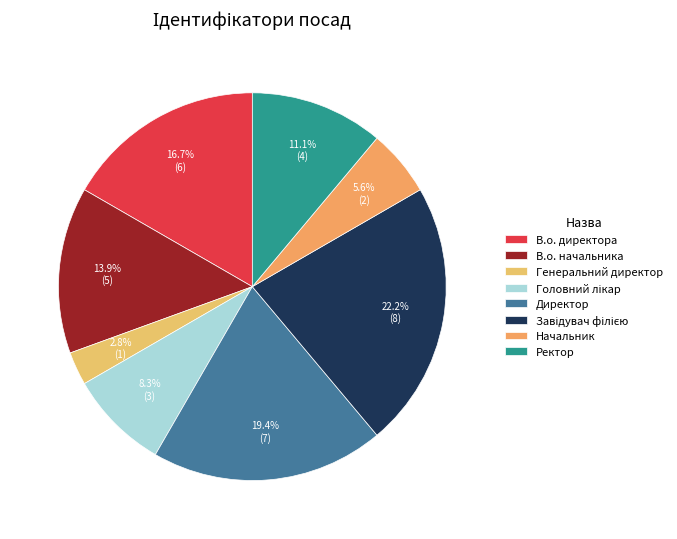

Which slice is the largest?

Завідувач філією